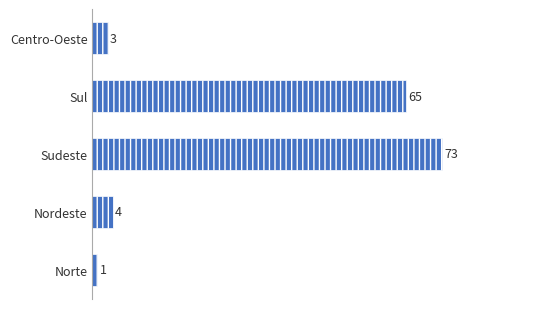

Which category has the lowest value across all series?

Norte